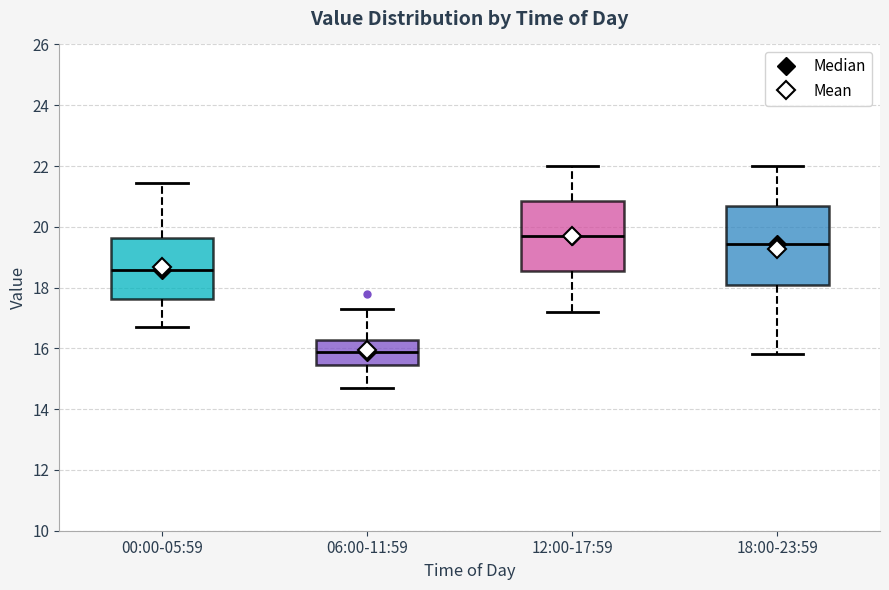

Where does the lower whisker of the box for 18:00-23:59 end on the y-axis? The values are not printed on the chart, so give them approximately, as read against the axis.

15.8